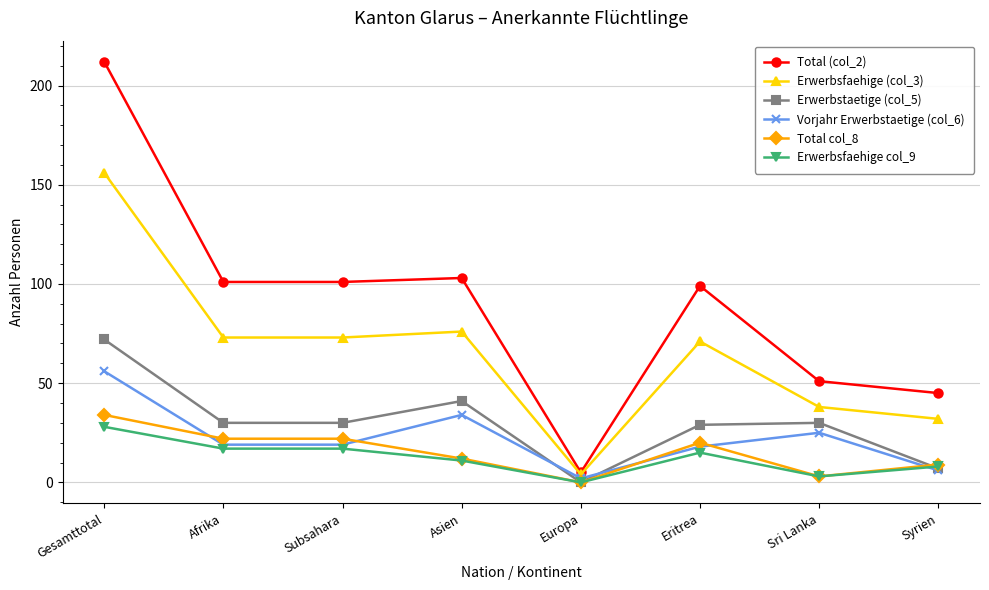

True or false: Total (col_2) has more than 1 interior local peaks.

True